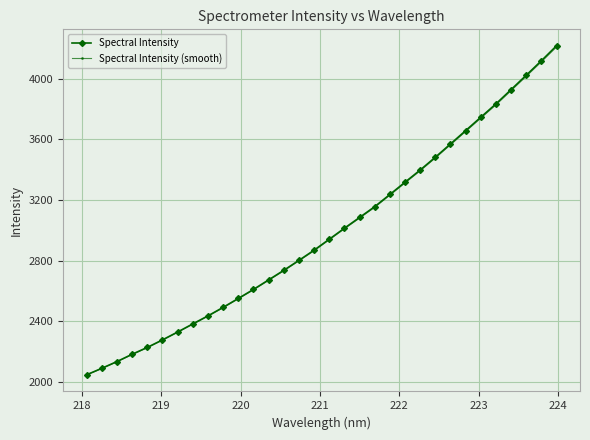

What is the value of the Spectral Intensity point at the 24th from the left?

3481.8